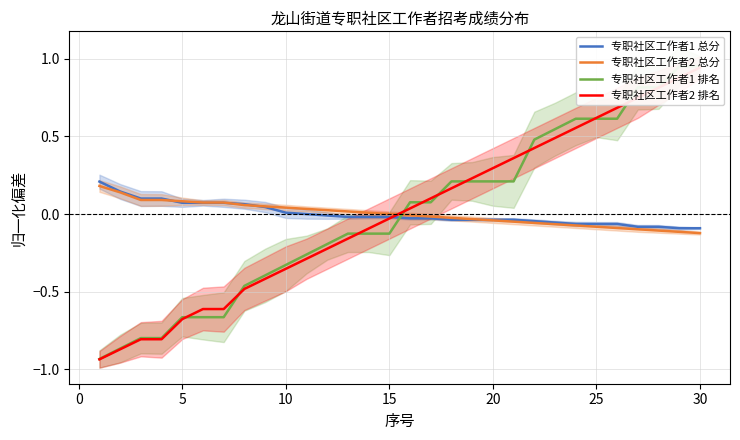

After their last crossing, which series has the higher values: 专职社区工作者1 排名 or 专职社区工作者2 排名?

专职社区工作者1 排名